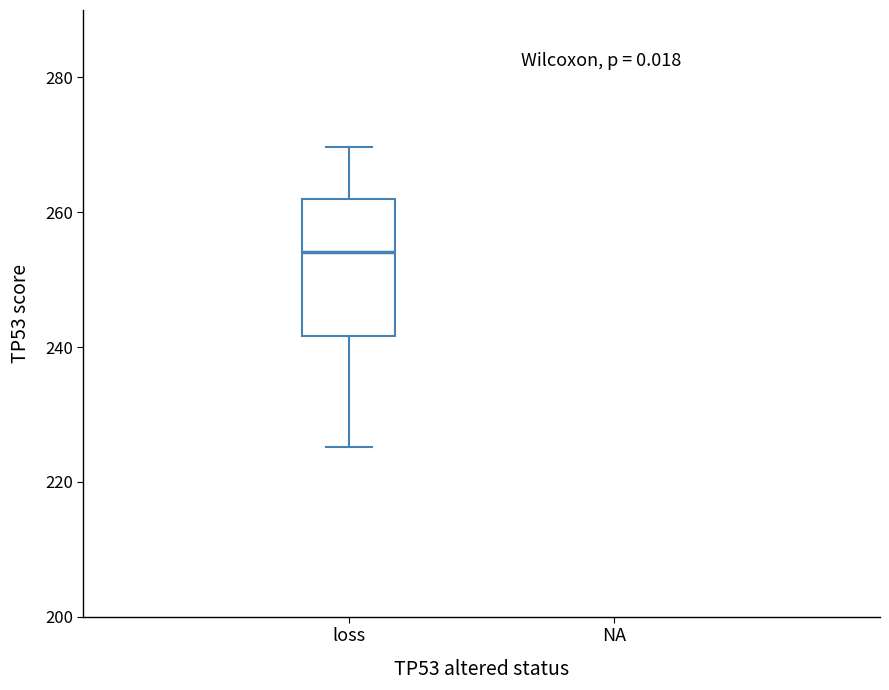

Where does the lower whisker of the box for loss end on the y-axis? The values are not printed on the chart, so give them approximately, as read against the axis.

226